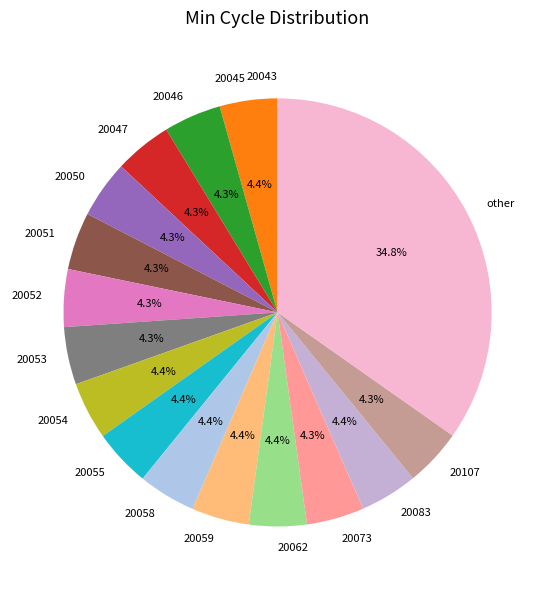

What is the largest slice in the pie chart?

other